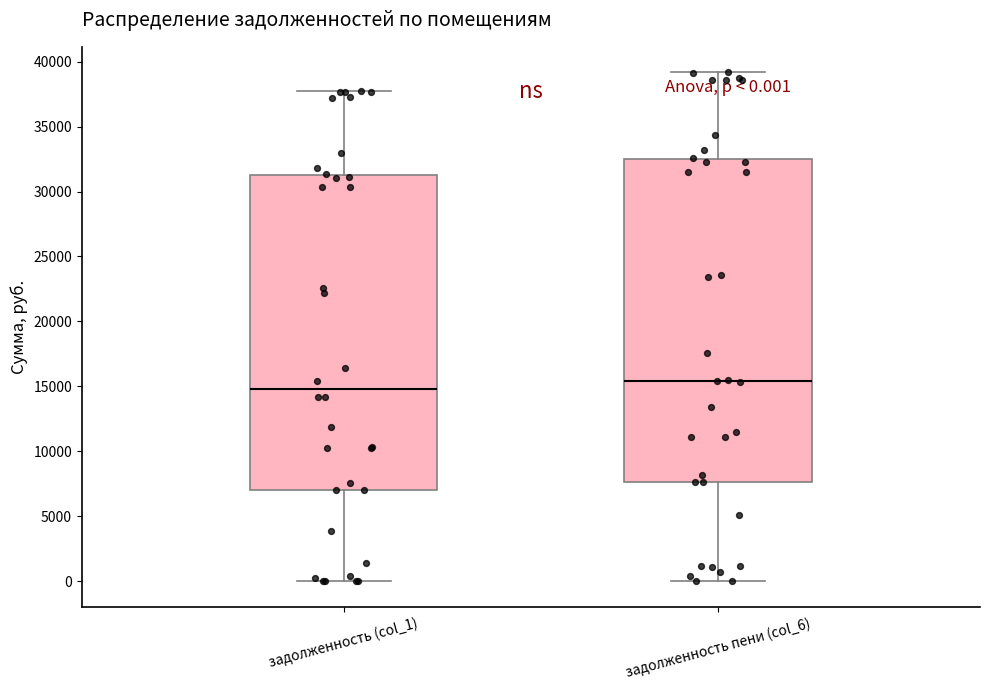

Comparing the boxes themselves (not the whiskers), which one is the tallest?

задолженность пени (col_6)